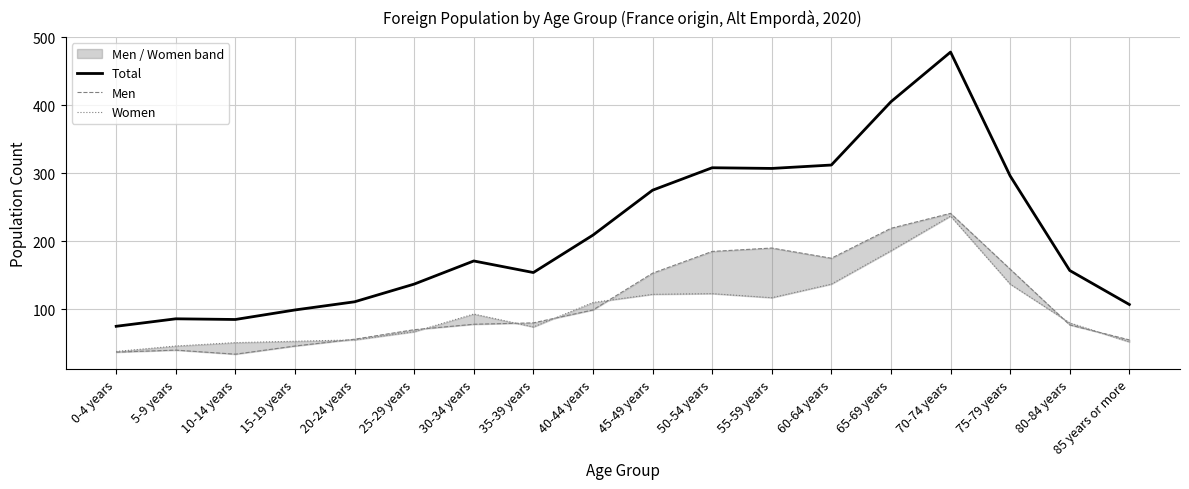

Does the chart have visible grid lines?

Yes